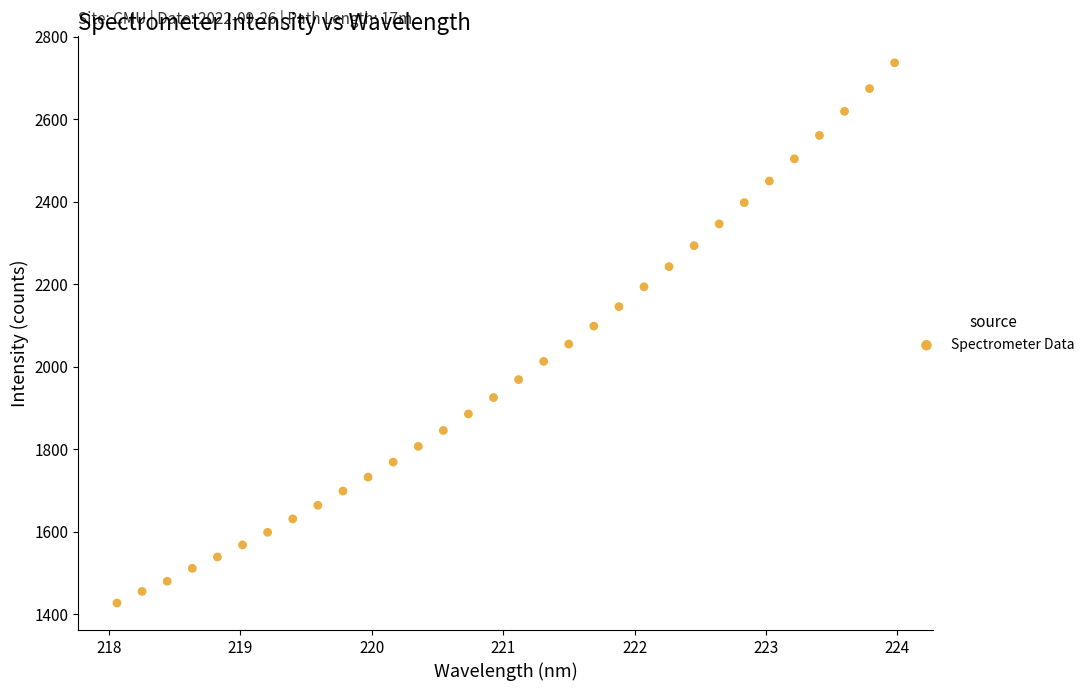

What is the range of Y values (max minus min)?

1309.1